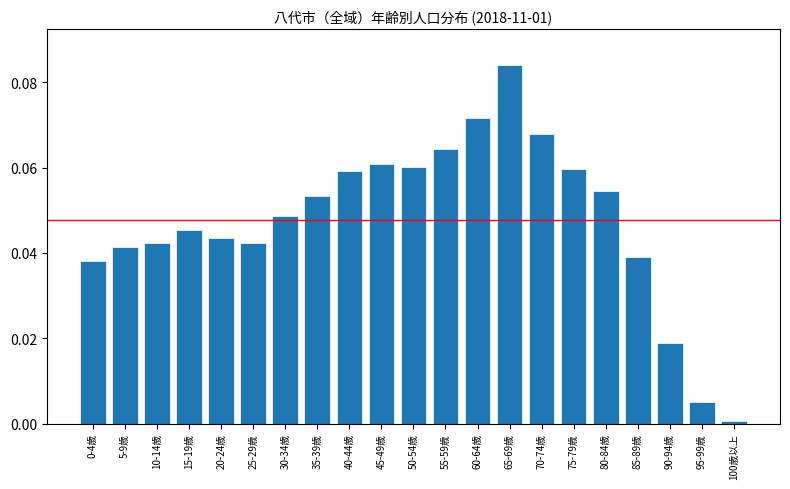

What is the label of the 4th bar from the right?

85-89歳